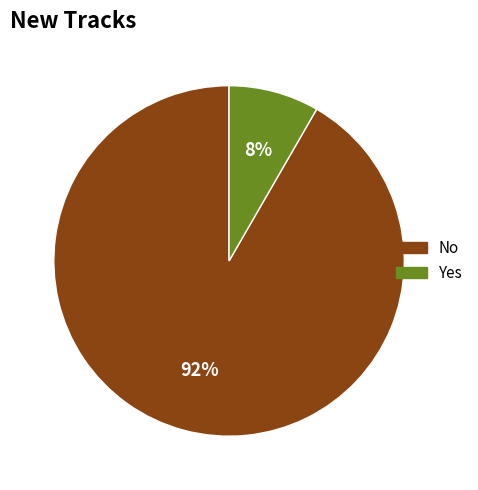

The No slice represents 78% of the pie. True or false?

False